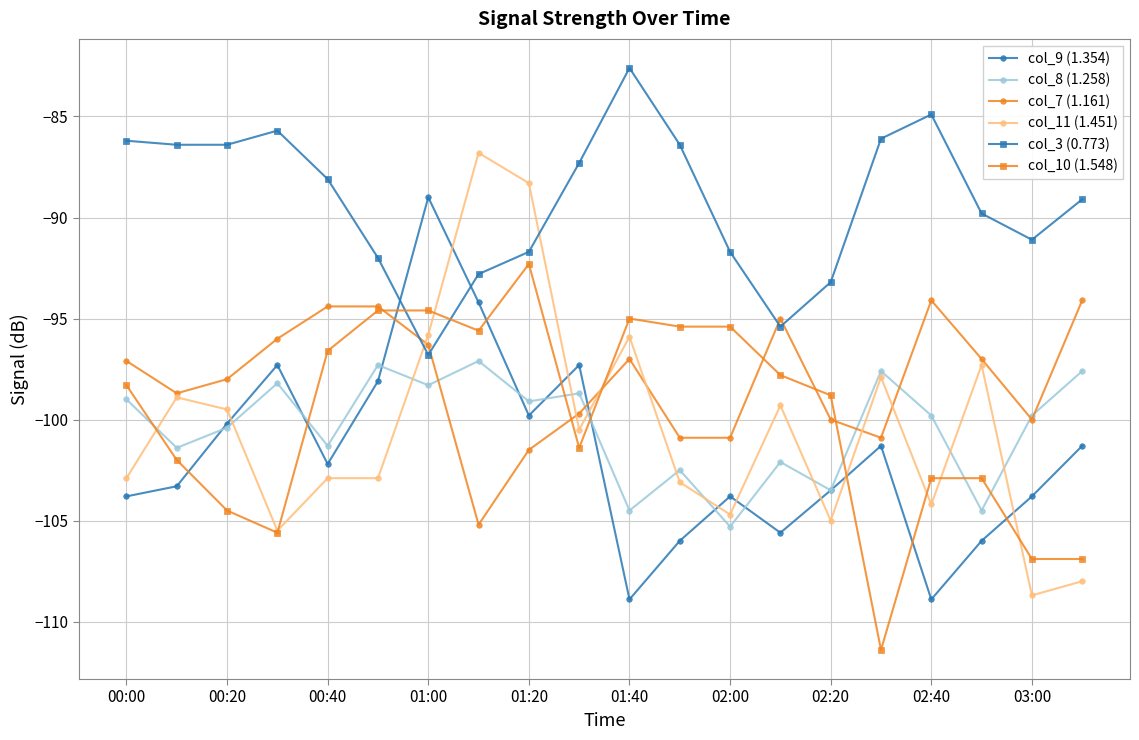

List the series in order of their peak value, highest first.

col_3 (0.773), col_11 (1.451), col_9 (1.354), col_10 (1.548), col_7 (1.161), col_8 (1.258)